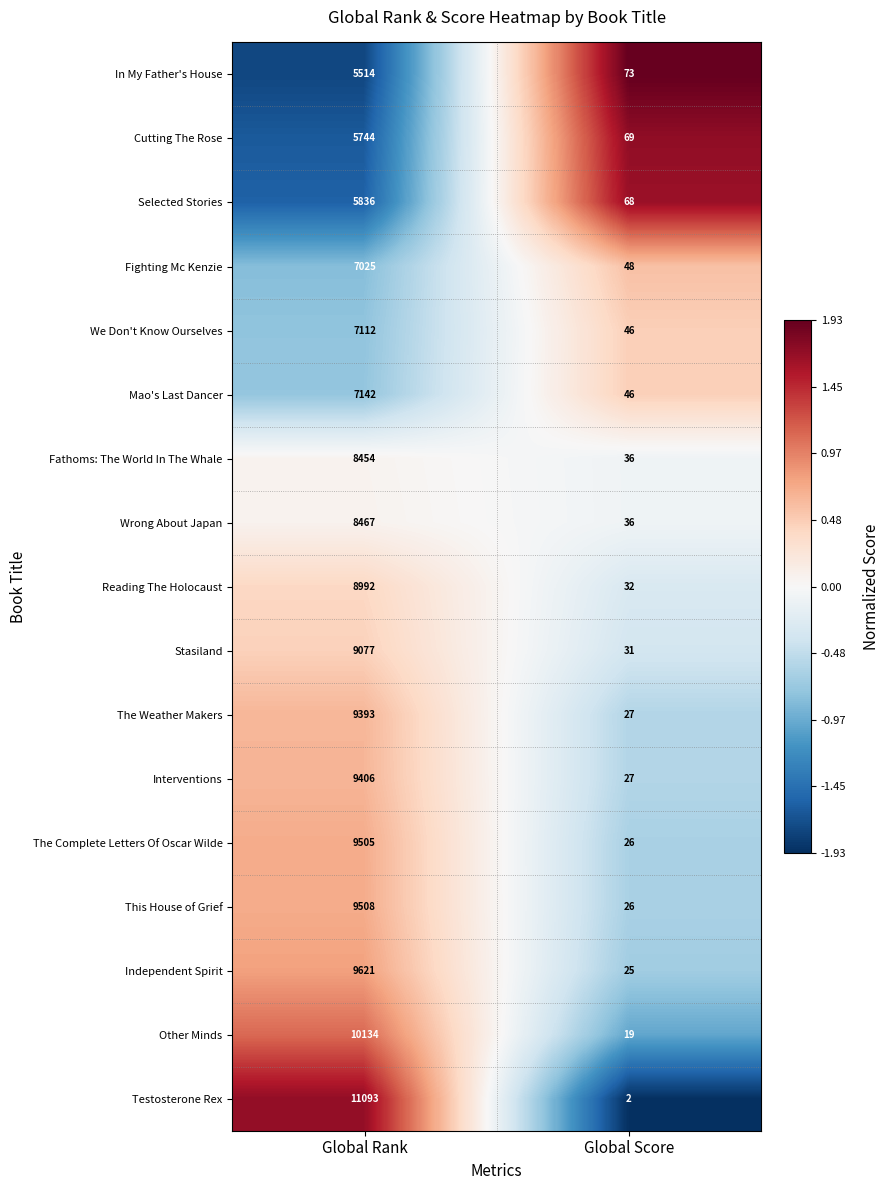

Count the number of categories in the chart.

2